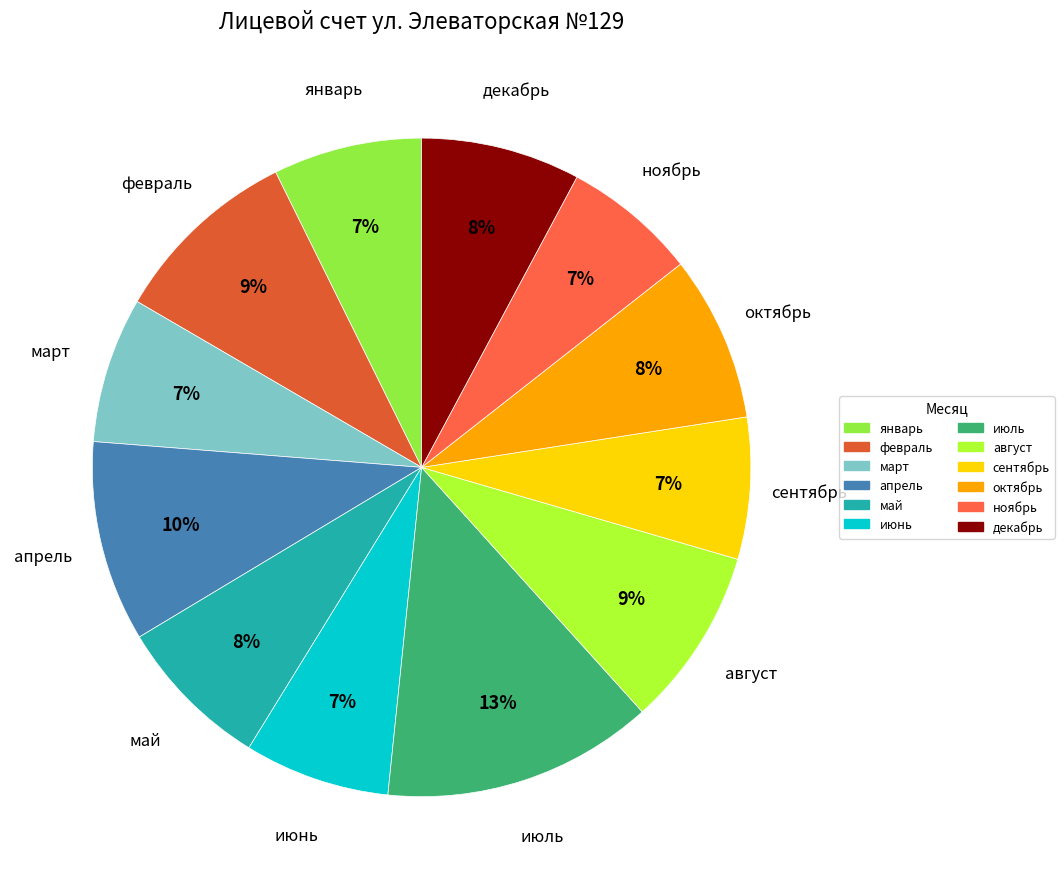

What is the ratio of the value at февраль to the value at март?

1.3